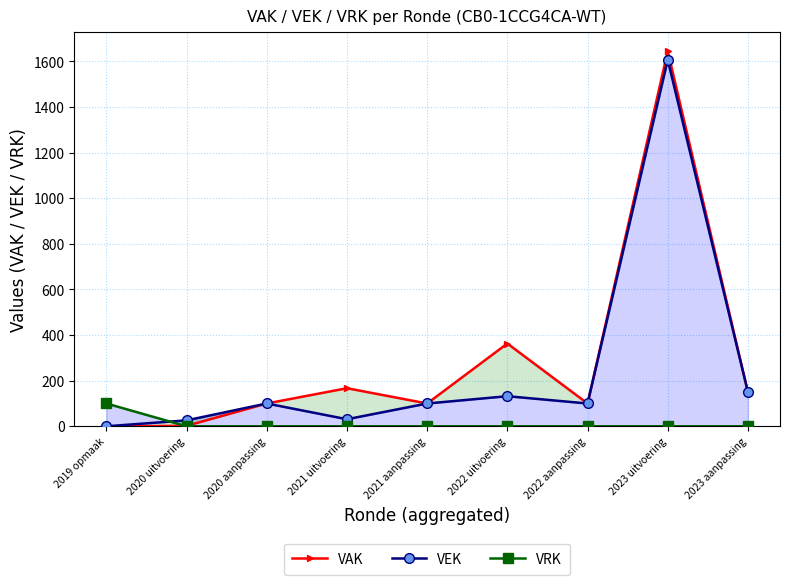

The value of VRK at 2023 uitvoering is 63. True or false?

False